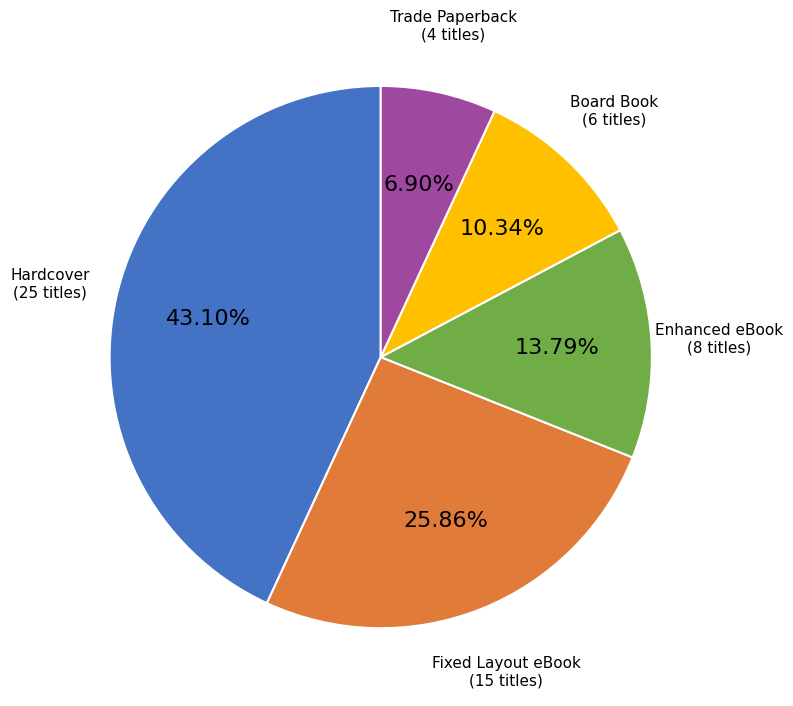

To the nearest percent, what is the average slice percentage?

20%